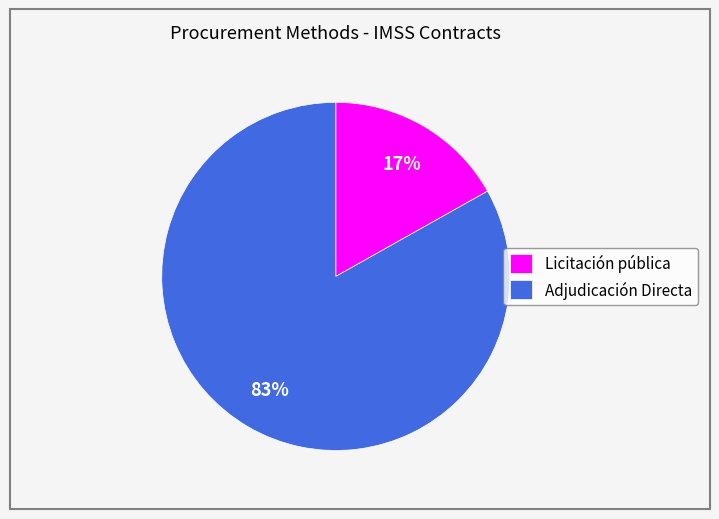

Is it true that Licitación pública is 23% of the pie?

False